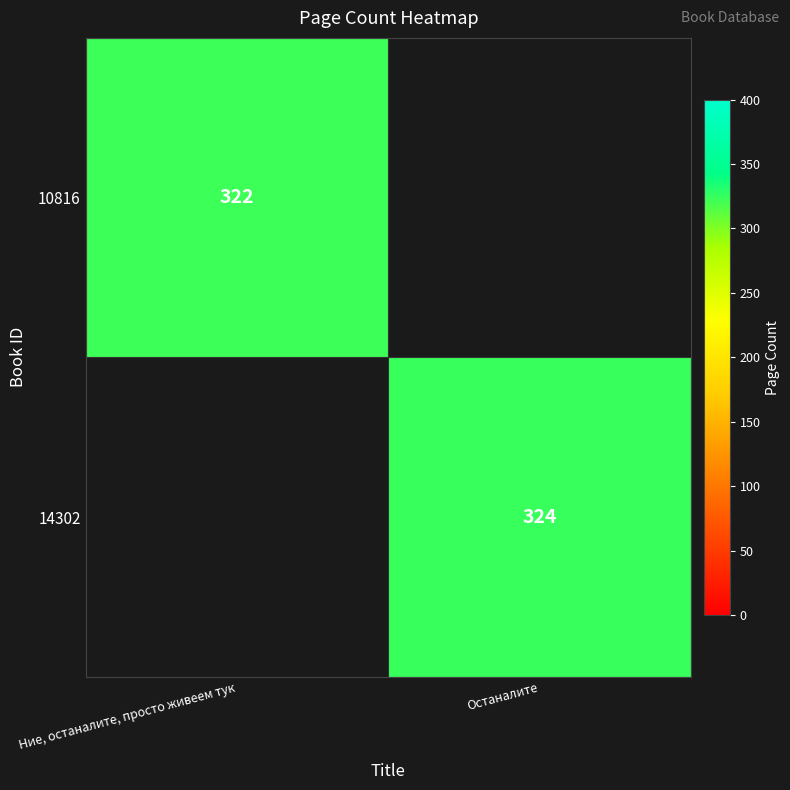

True or false: 14302 has a value of 324 at Останалите.

True